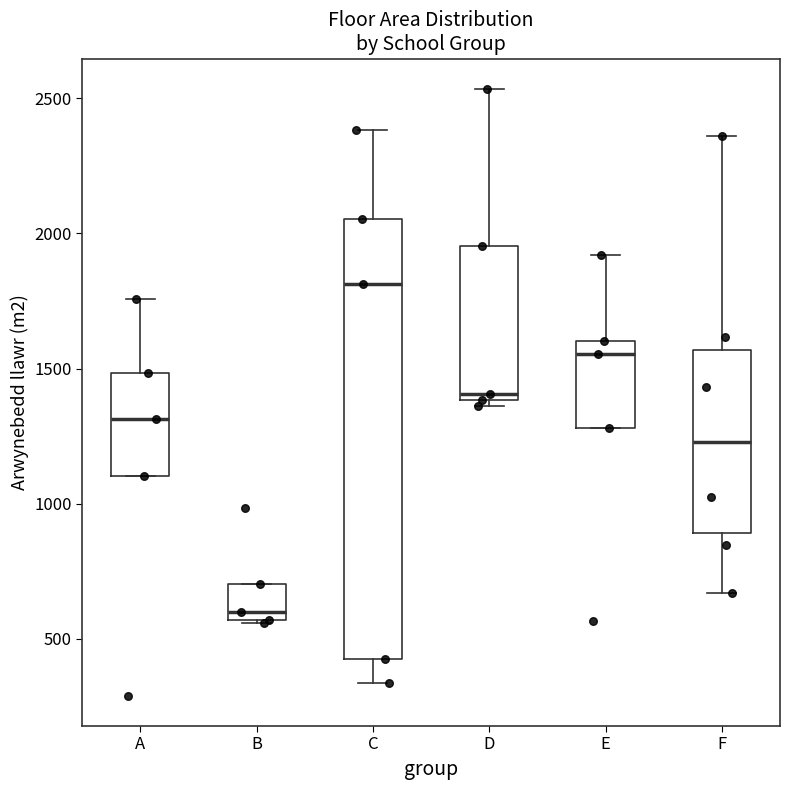

Where is the lower edge of the box for B on the y-axis? The values are not printed on the chart, so give them approximately, as read against the axis.

550